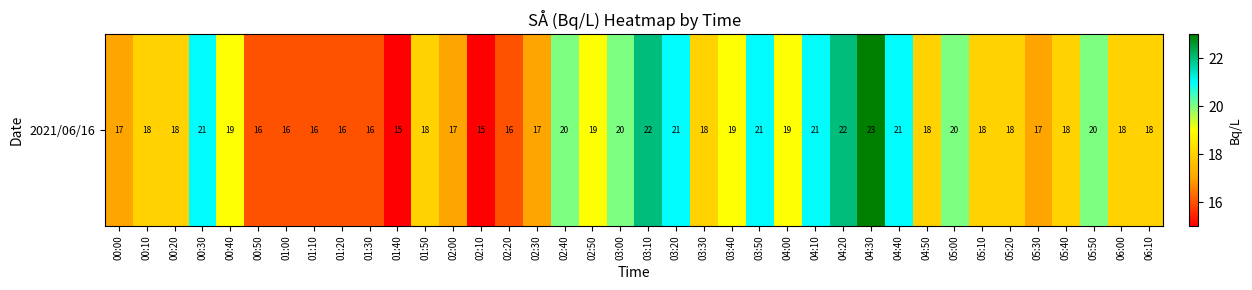

How many values are below 18?

12